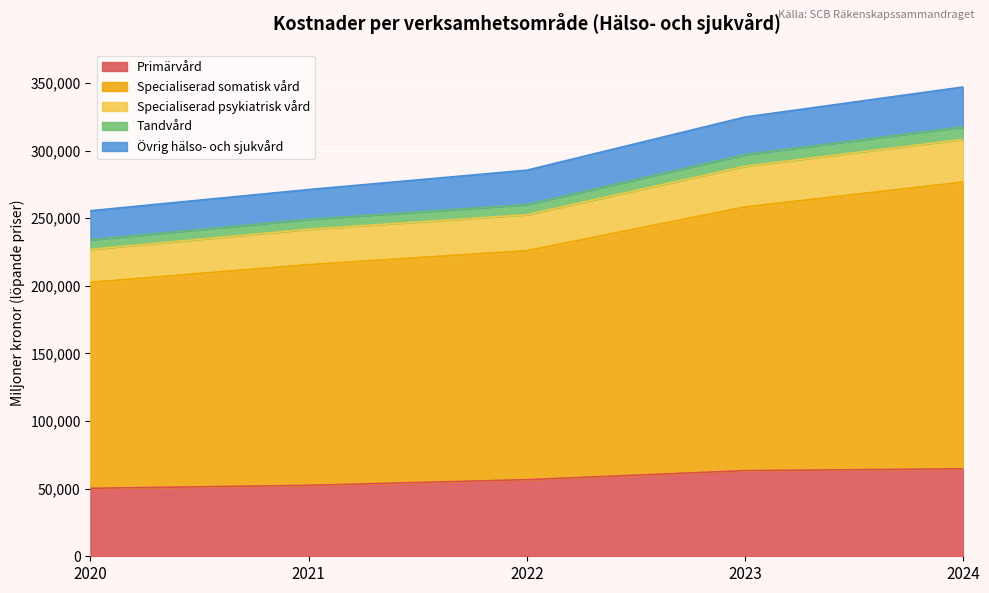

True or false: Specialiserad somatisk vård and Specialiserad psykiatrisk vård cross at least once.

False